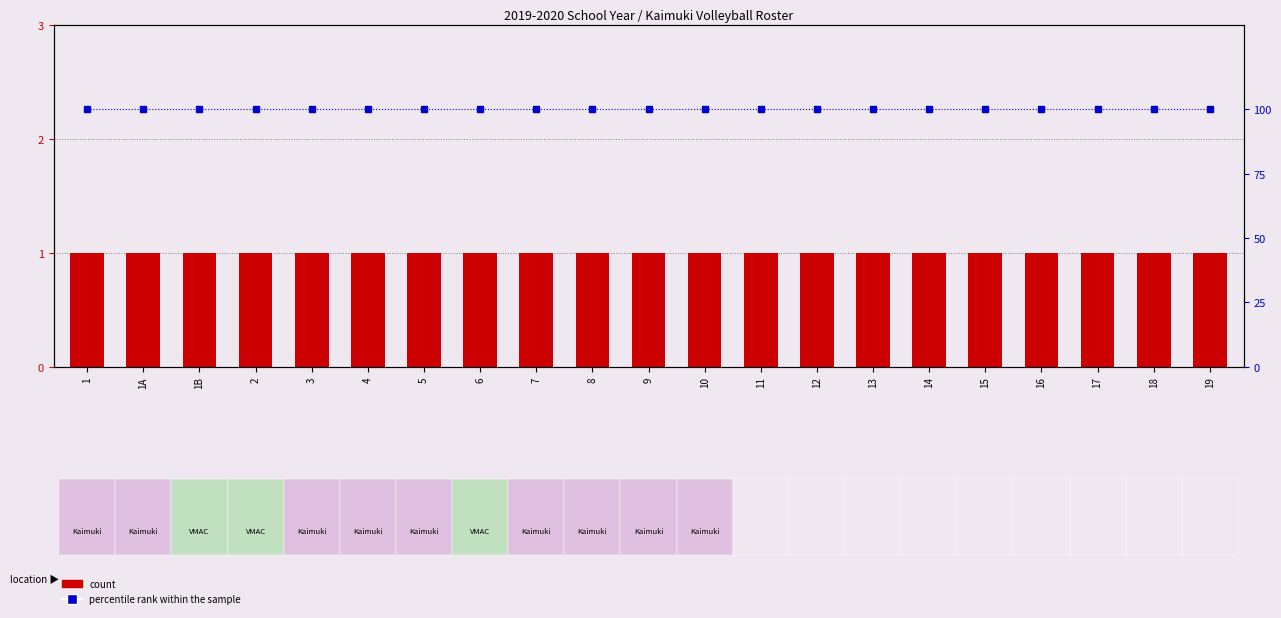

What is the value of the count bar at the 18th from the left?

1